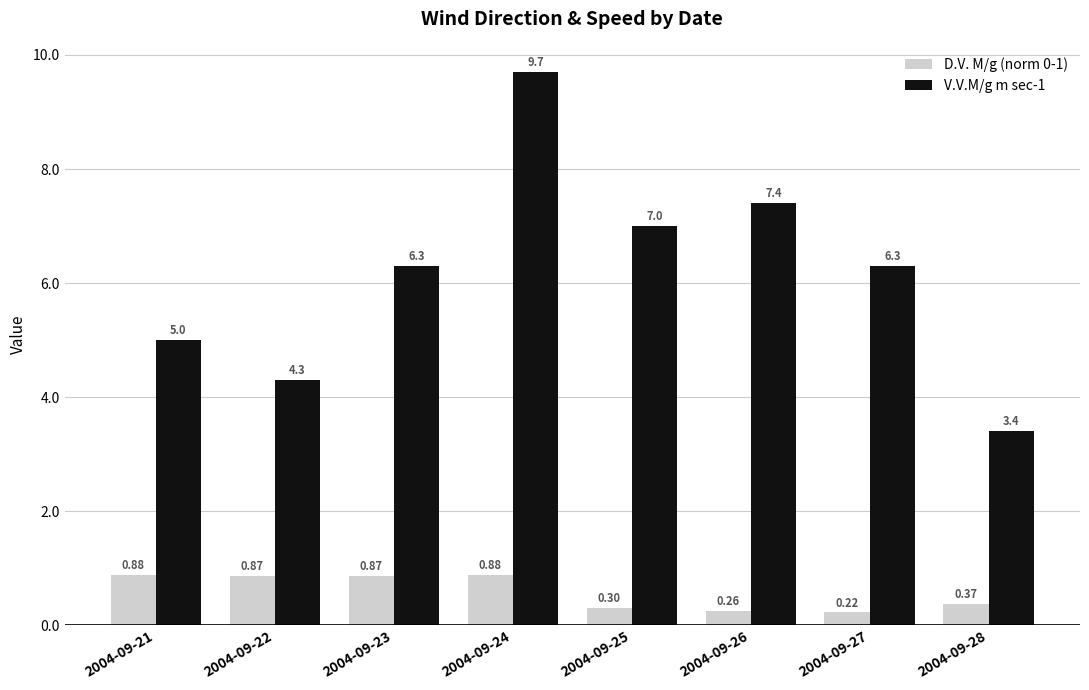

Between 2004-09-22 and 2004-09-24, which series saw the biggest shift?

V.V.M/g m sec-1